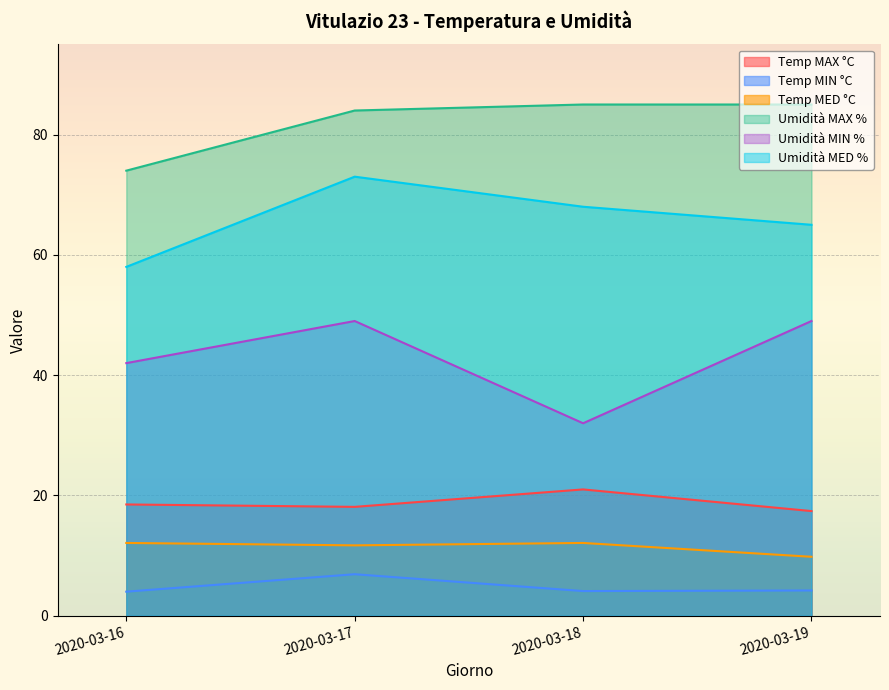

What is the sum of the Umidità MIN % values at 2020-03-19 and 2020-03-18?

81.0